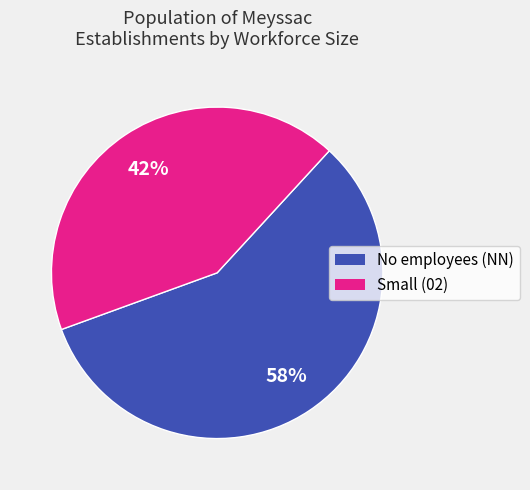

Is there any slice that represents more than half of the pie?

Yes